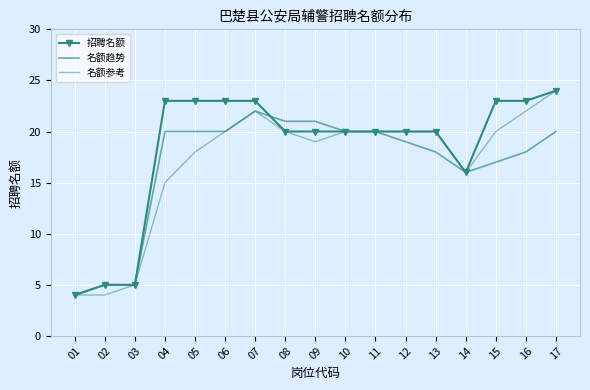

Where does the 名额趋势 series first go above 20?

07